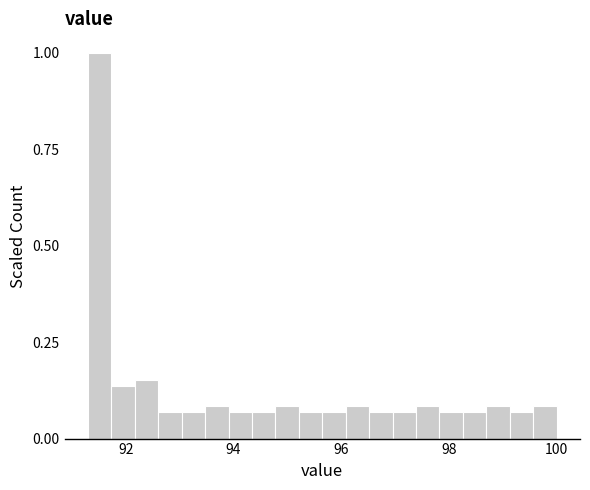

Around what value on the x-axis is the tallest bar? Give the approximate position of its centre, as read against the axis.

91.6